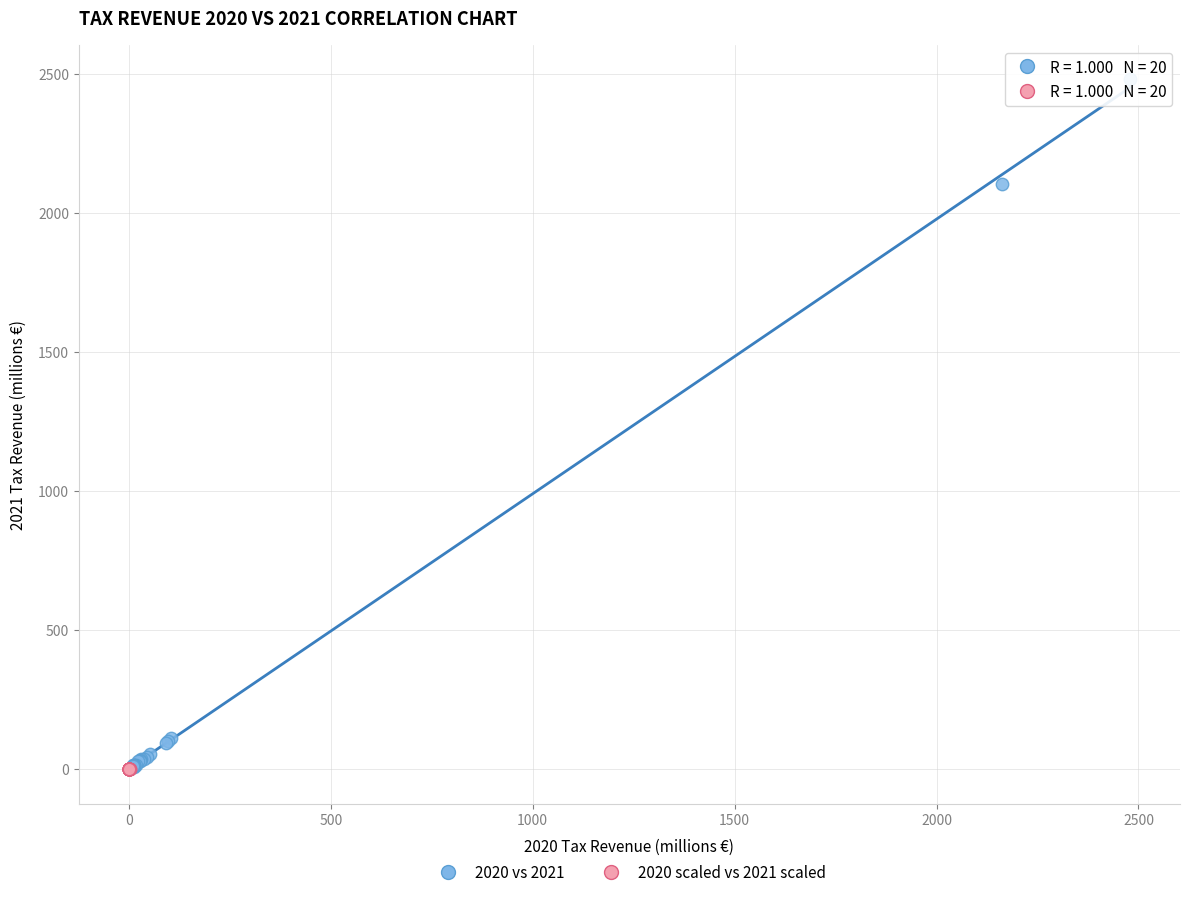

Which series contains the highest Y value?

2020 vs 2021